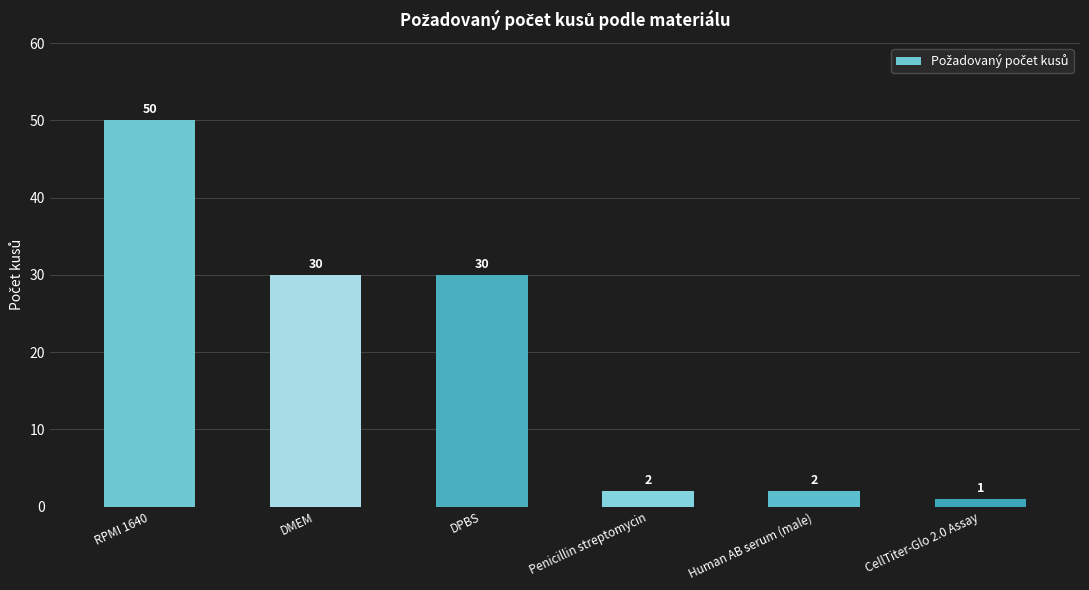

What is the change in value from Penicillin streptomycin to CellTiter-Glo 2.0 Assay?

-1